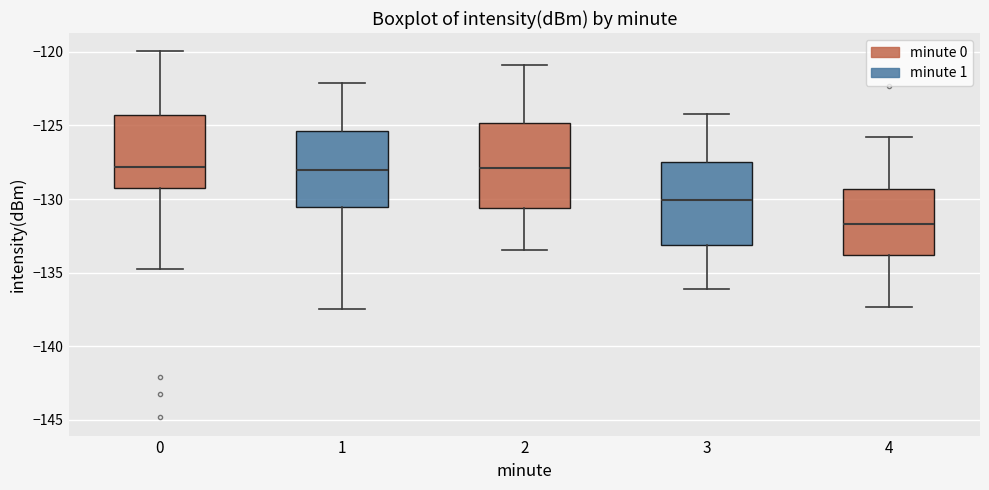

Where does the lower whisker of the box at x = 3 end on the y-axis? The values are not printed on the chart, so give them approximately, as read against the axis.

-136.0